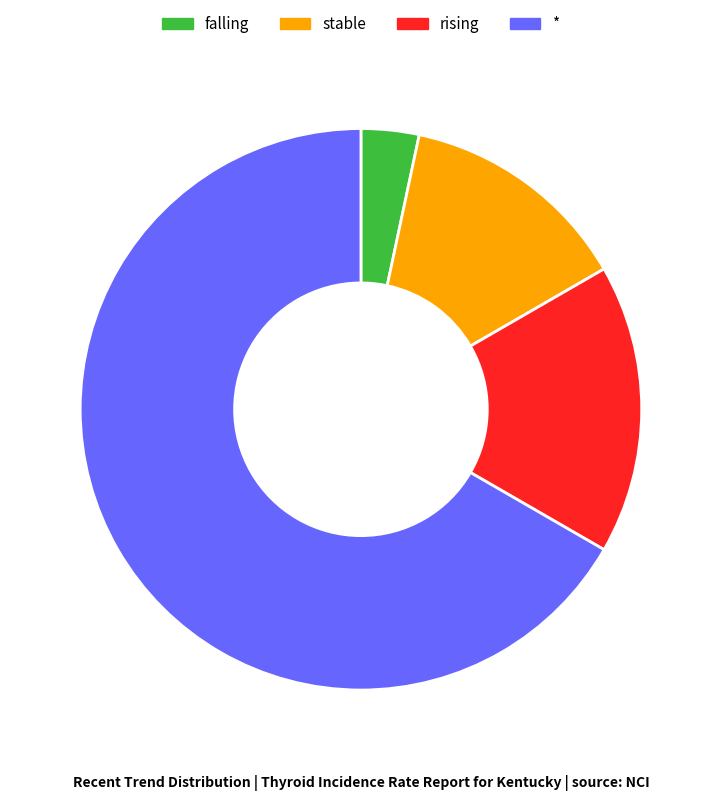

How many segments does this pie chart have?

4